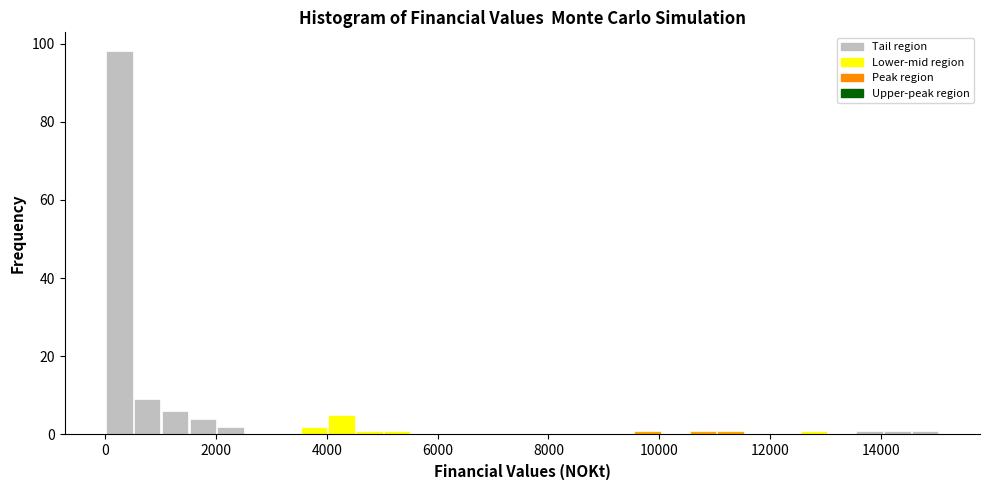

Read against the x-axis, roughly where is the centre of the tallest bar?

200